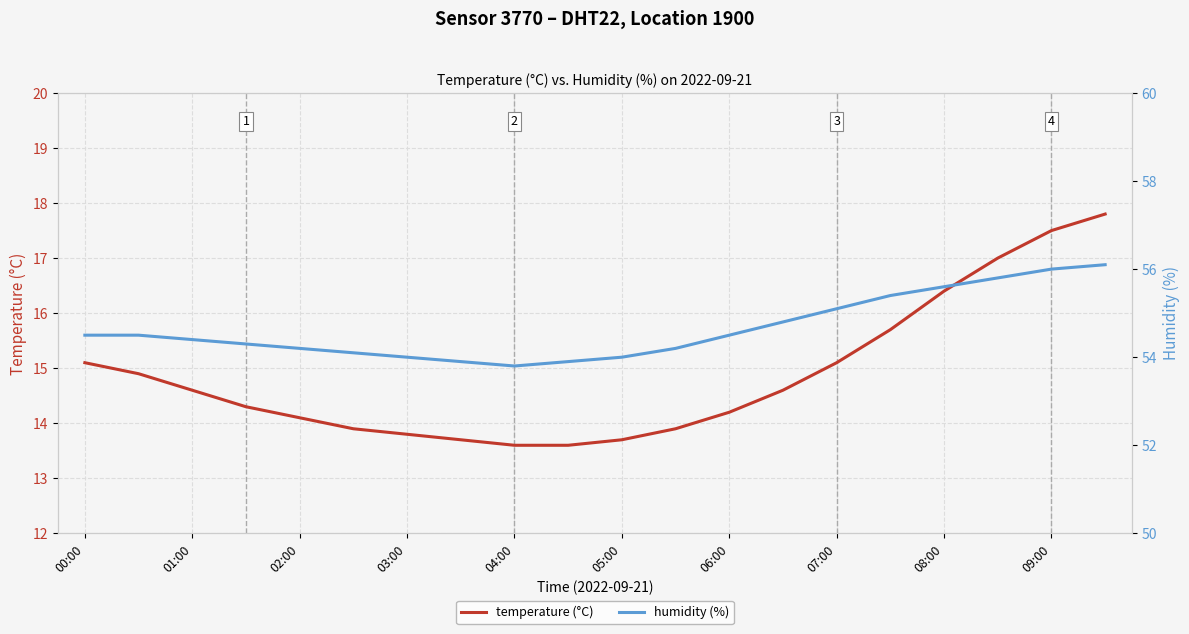

The value of temperature (°C) at 01:00 is 22.3. True or false?

False